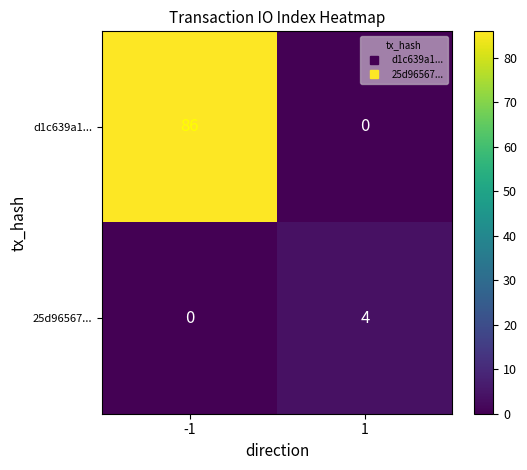

Rank the series by their average value, from lowest to highest.

25d96567..., d1c639a1...